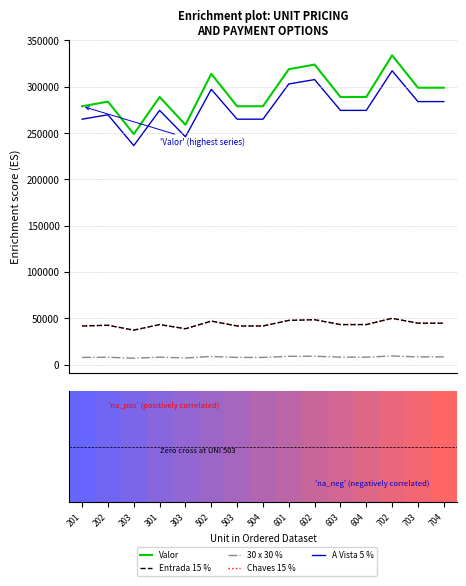

Which series has the largest total across all categories?

Valor